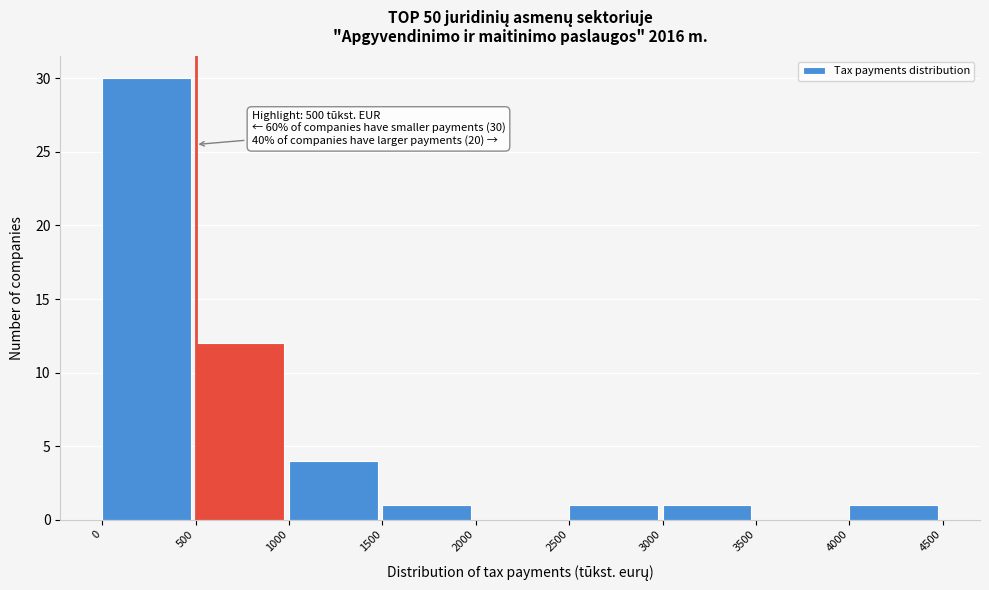

Over which range of the x-axis is the bar tallest?

0 to 500